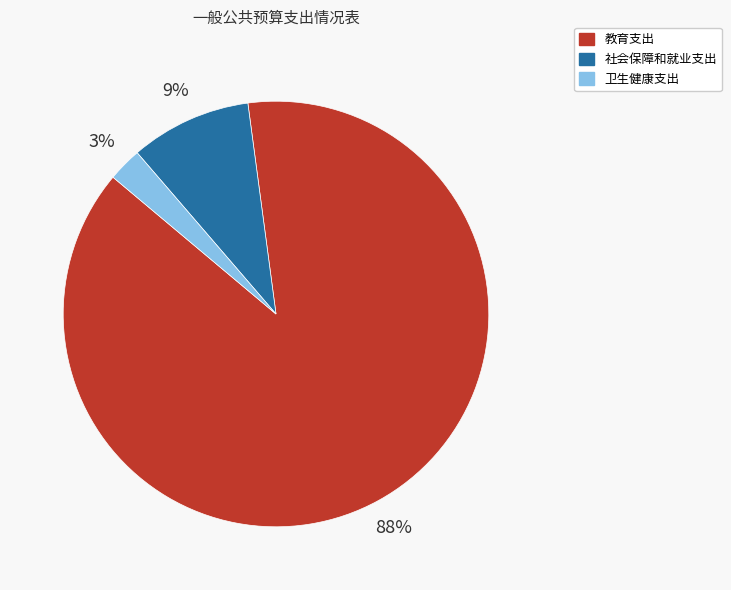

Combined, do 教育支出 and 社会保障和就业支出 account for over 50%?

Yes